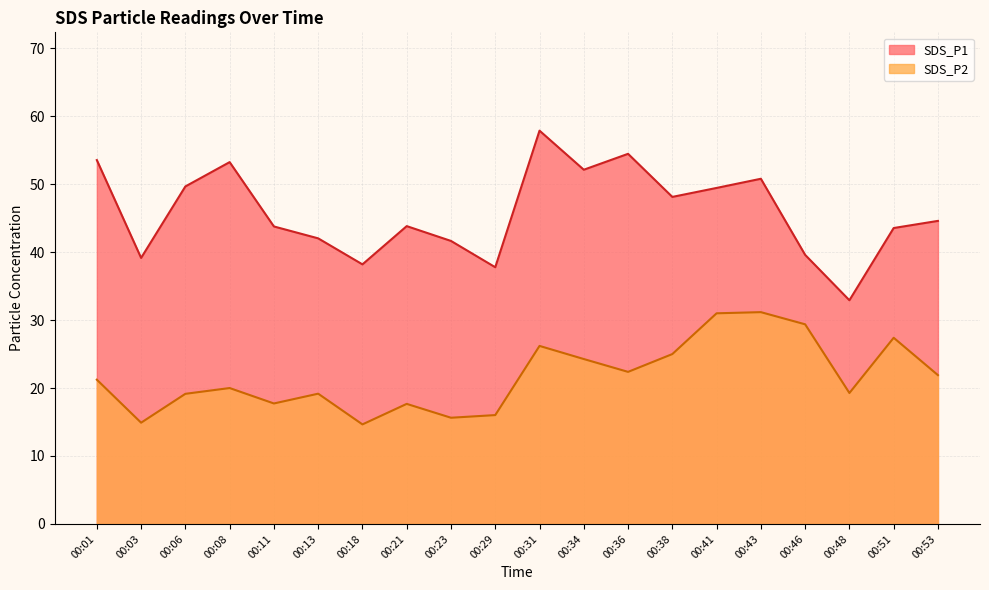

Which has a higher value, 00:21 or 00:51?

00:21